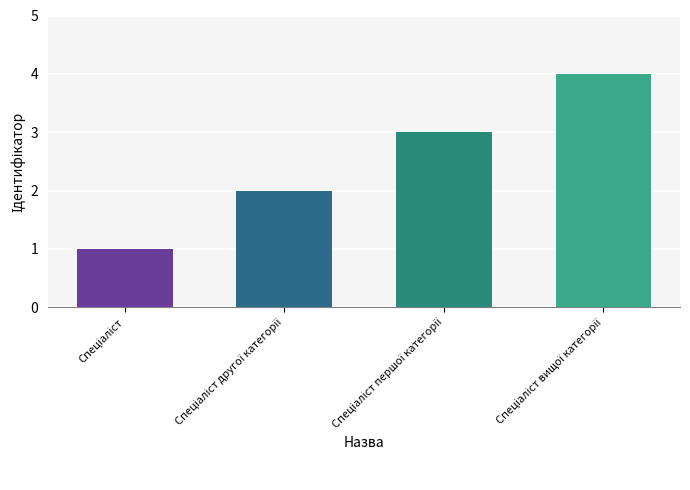

What is the sum of all values?

10